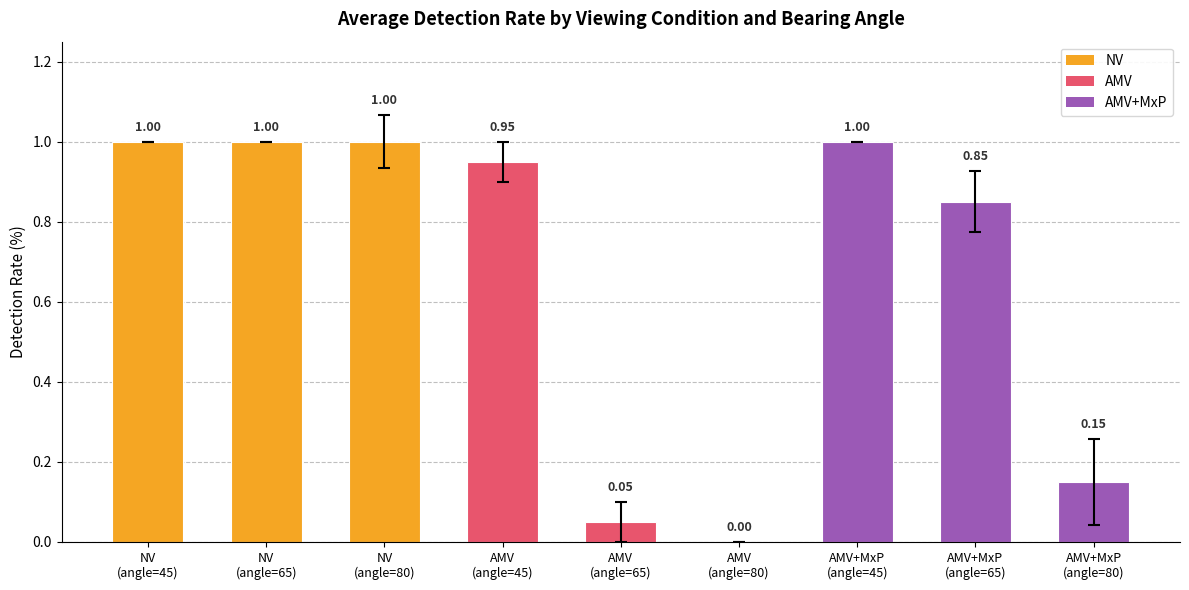

What is the sum of all values?

6.0